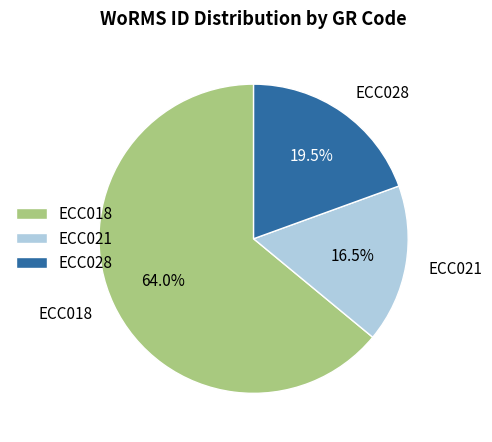

Count the number of slices in the pie.

3